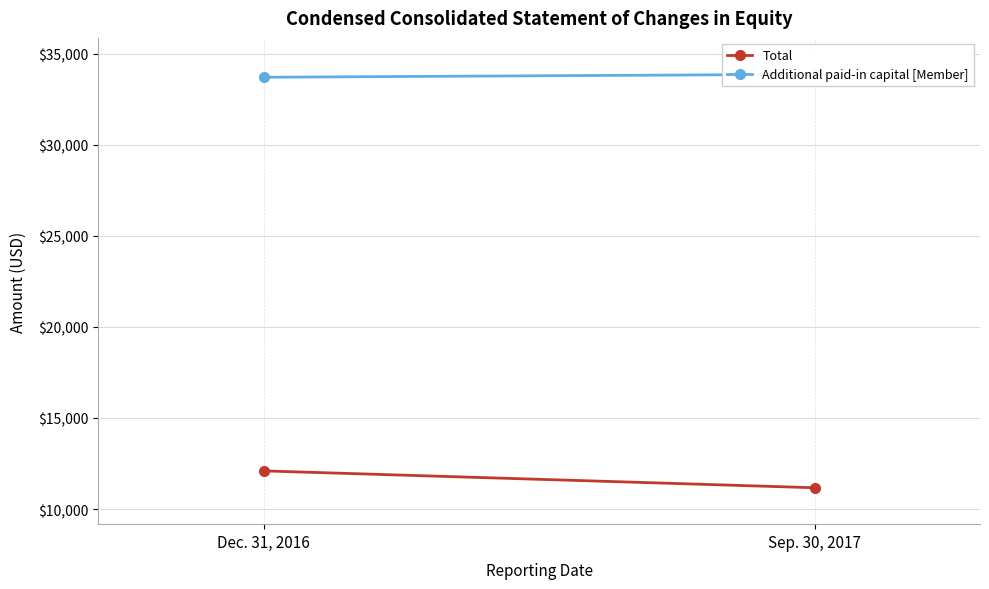

List the series in order of their peak value, lowest first.

Total, Additional paid-in capital [Member]